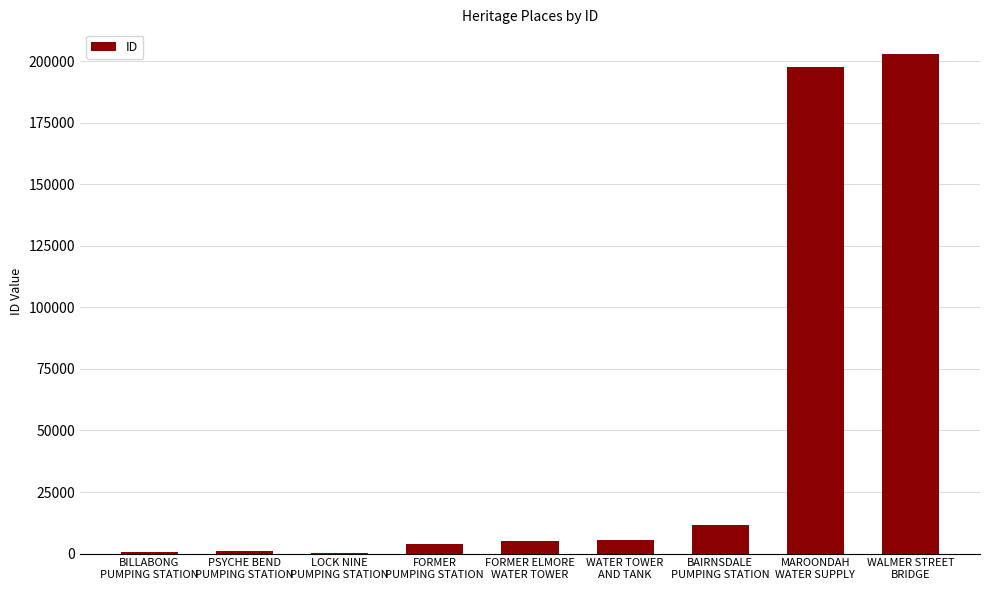

What is the sum of all values?

428570